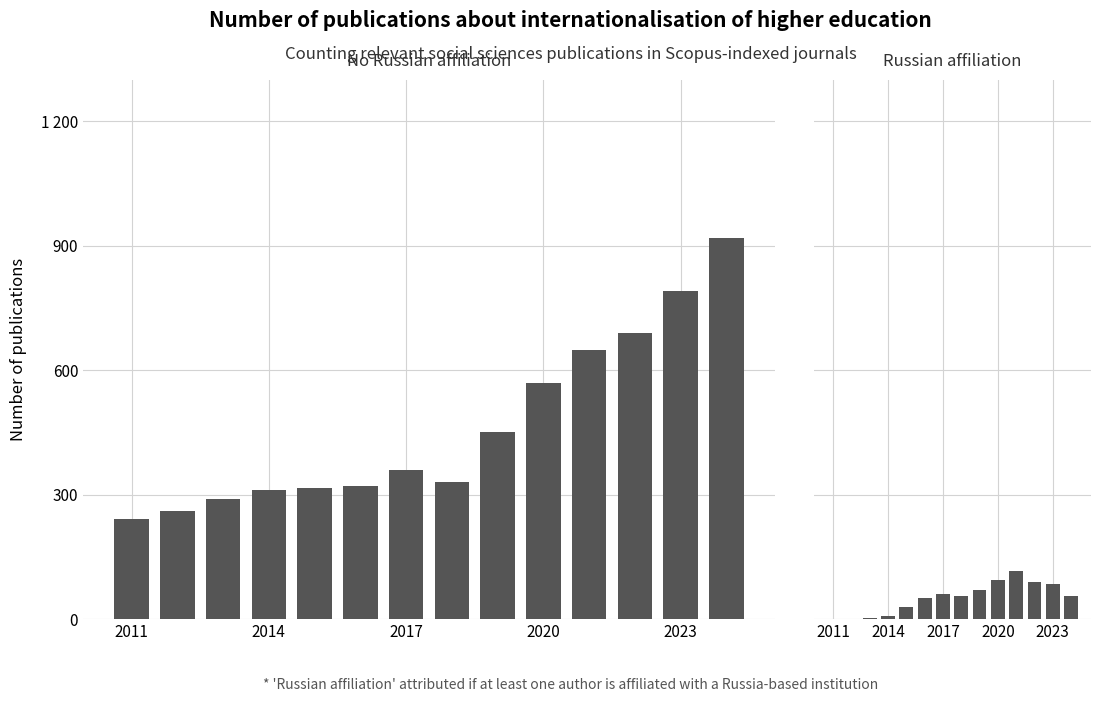

What is the difference between the maximum and second lowest values in the Russian affiliation series?

114